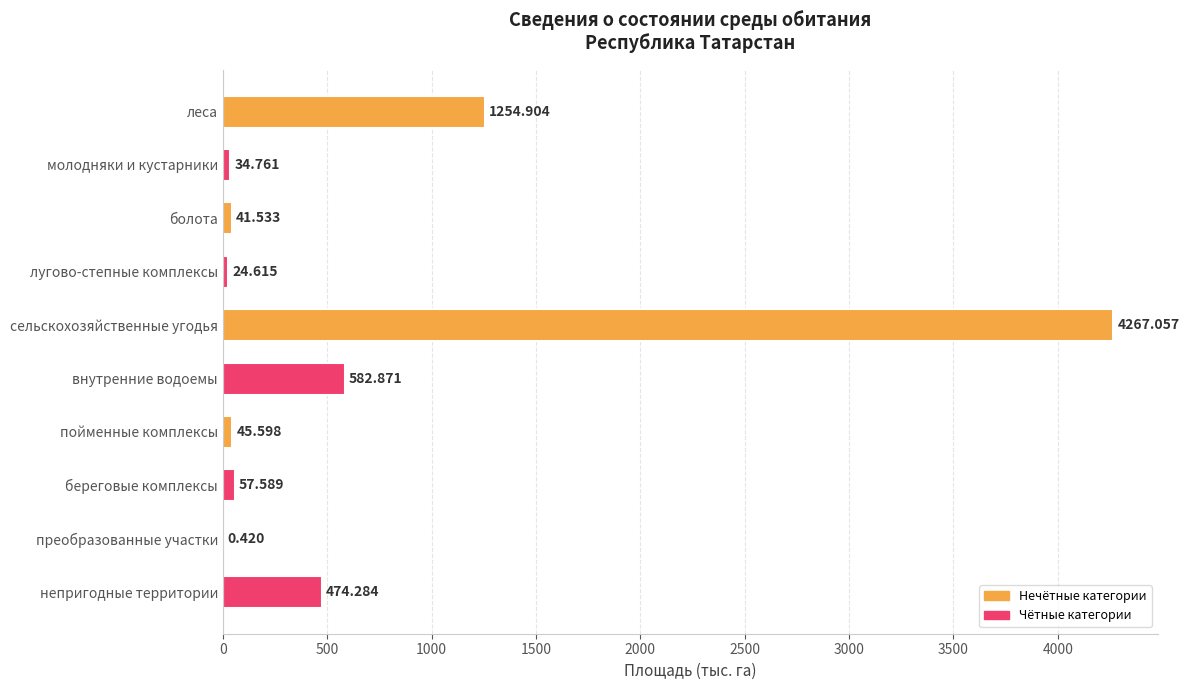

Which has a higher value, сельскохозяйственные угодья or береговые комплексы?

сельскохозяйственные угодья